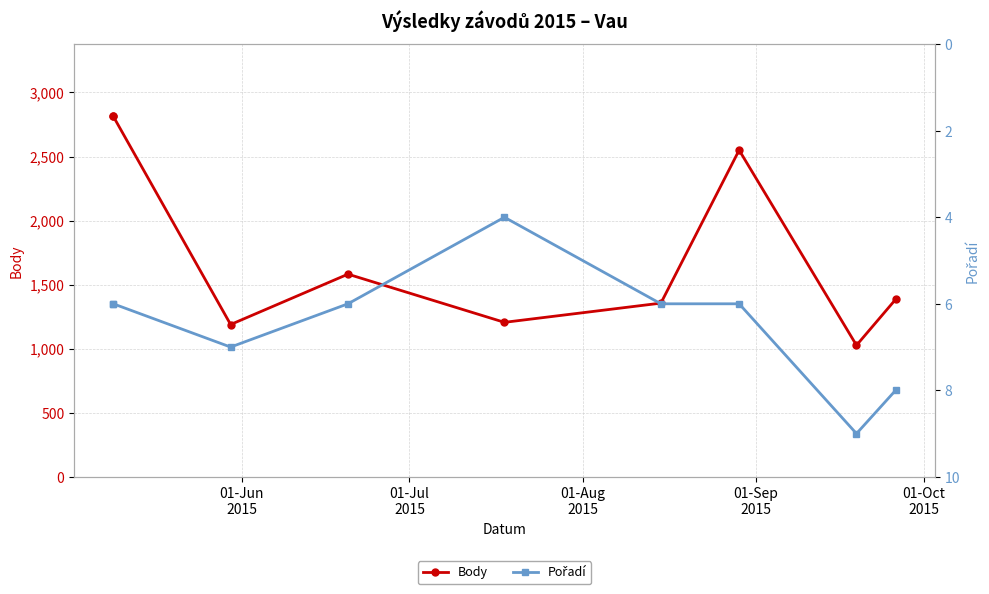

What is the sum of all Body values?

15923